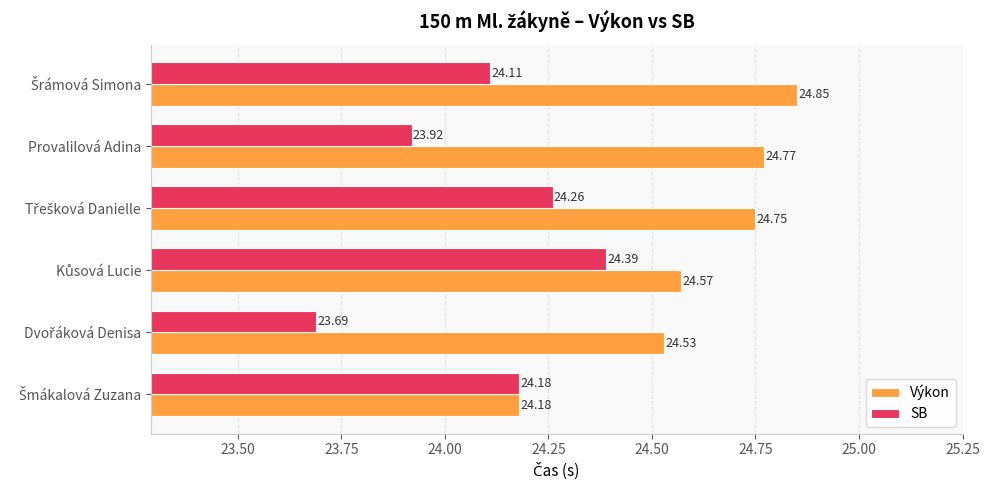

What is the difference between the second highest and minimum values in the Výkon series?

0.6